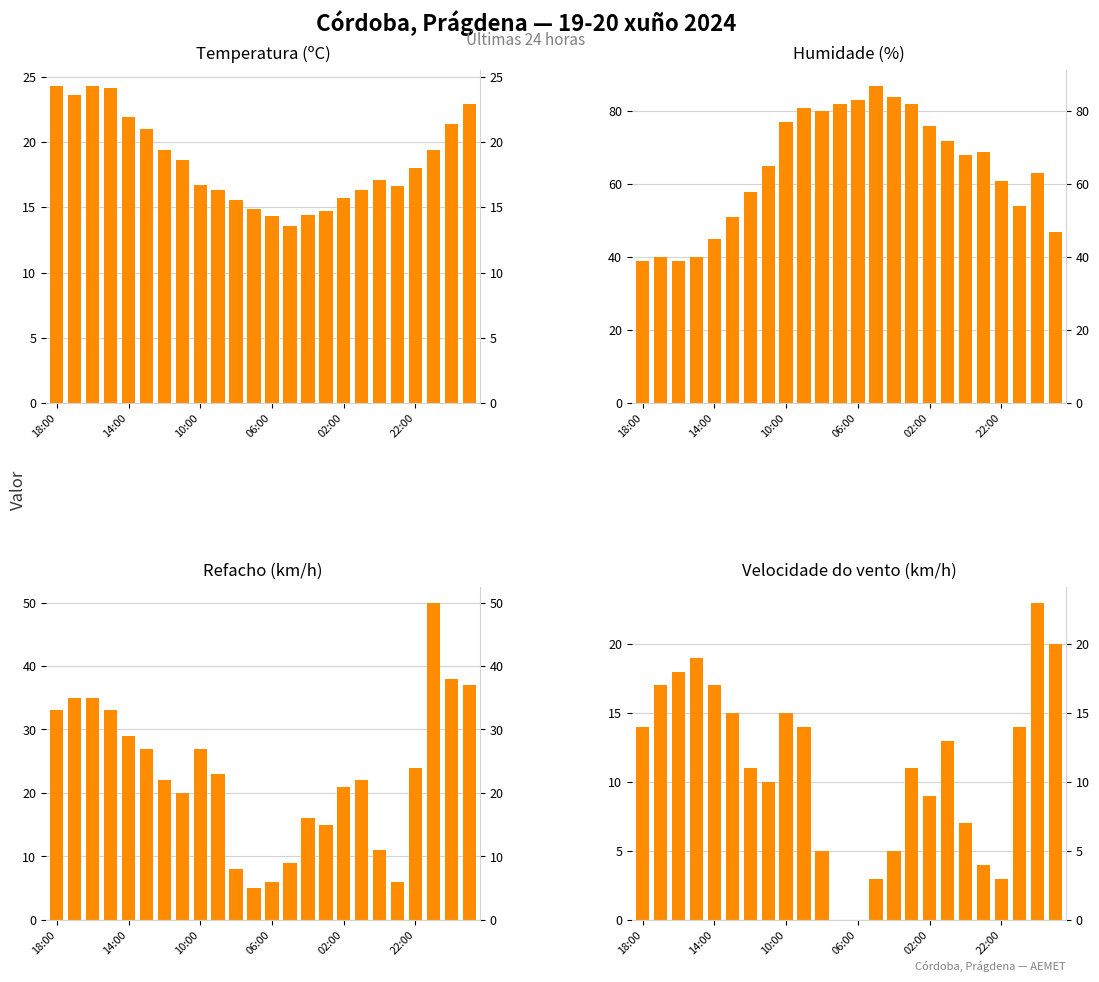

What are all the series names shown in the legend?

Temperatura (ºC), Humidade (%), Refacho (km/h), Velocidade do vento (km/h)